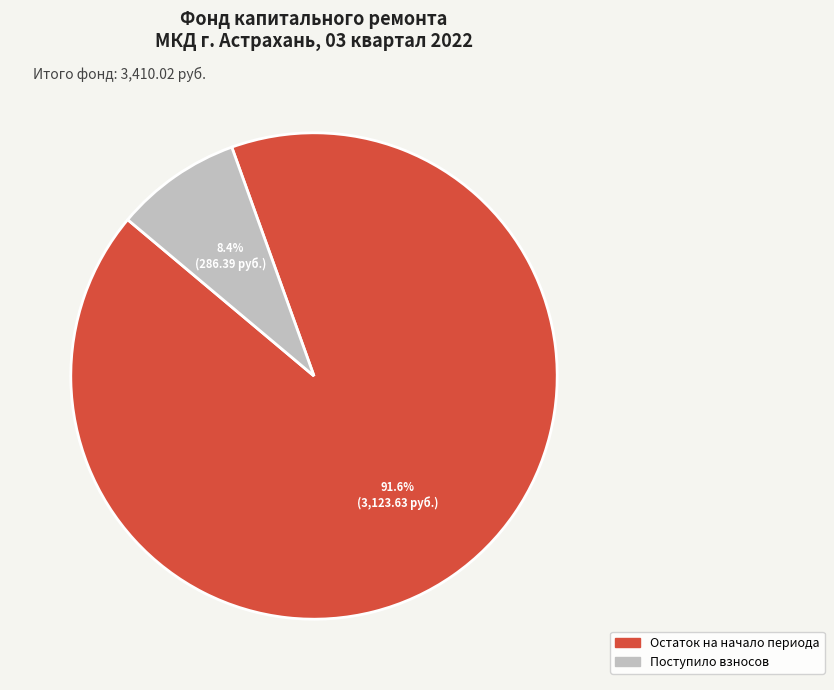

Count the number of slices in the pie.

2